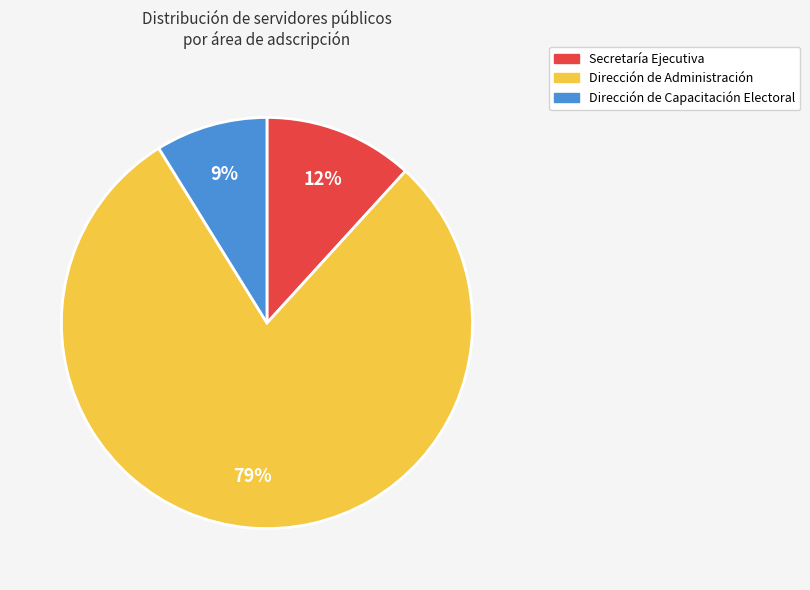

Which has a higher value, Secretaría Ejecutiva or Dirección de Administración?

Dirección de Administración